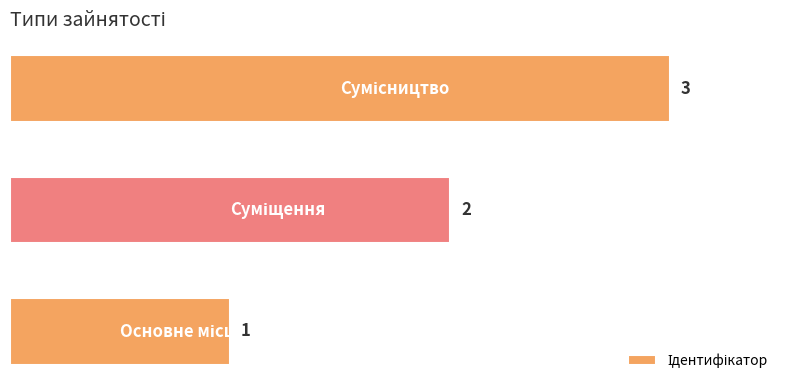

What is the maximum value shown in the chart?

3